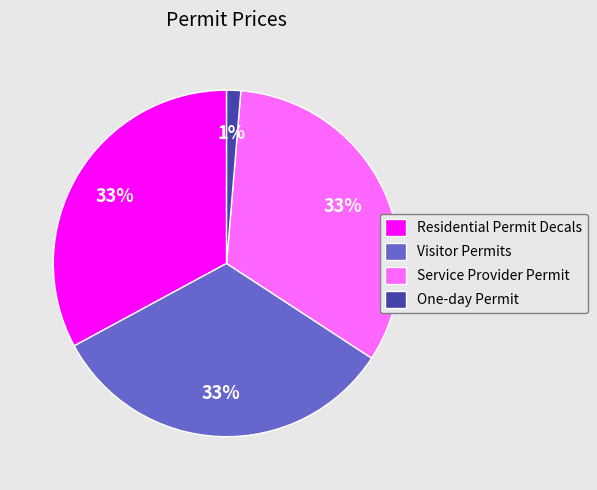

To the nearest percent, what is the average slice percentage?

25%